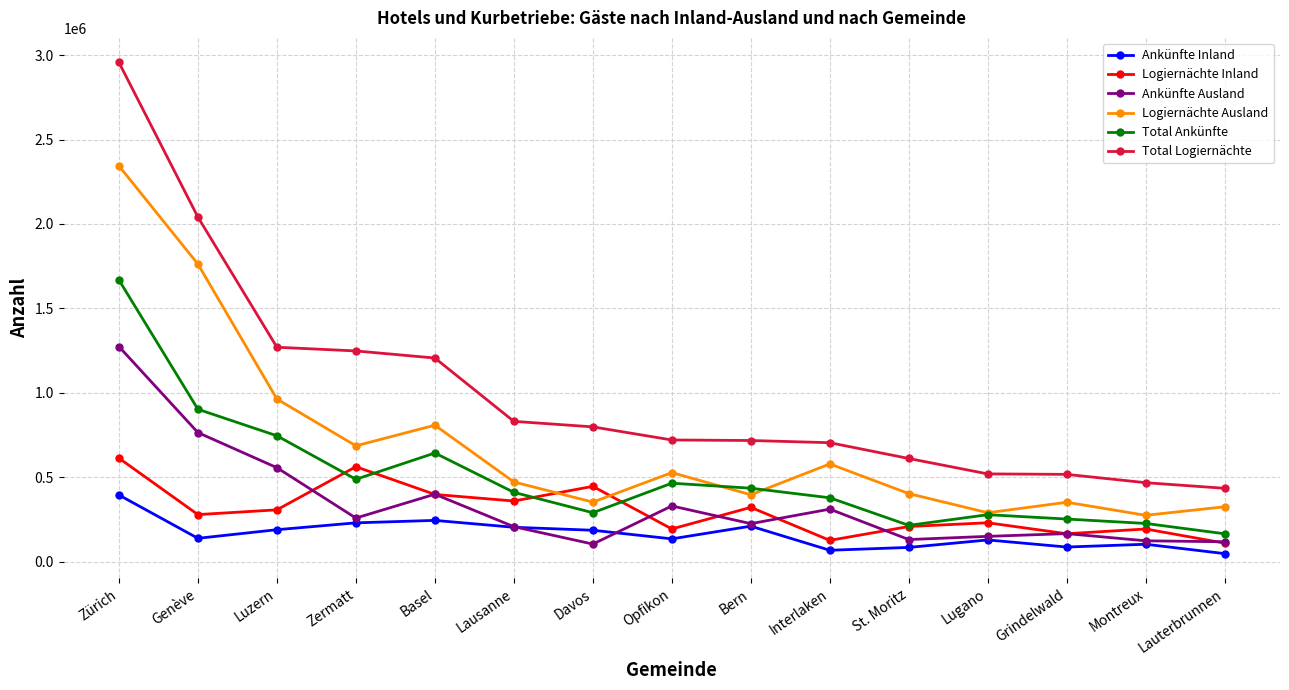

How many lines are shown in the chart?

6